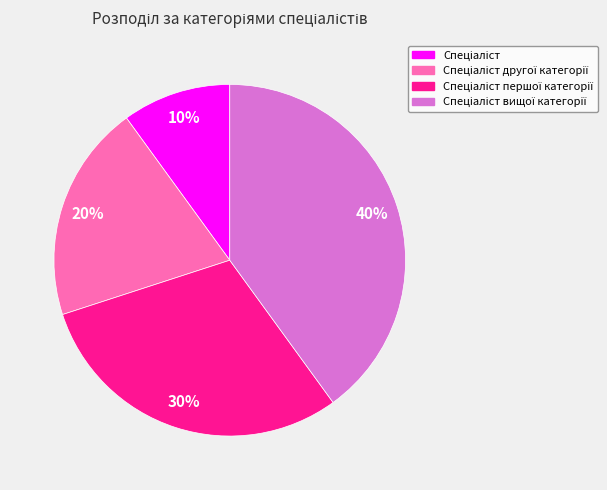

Count the number of slices in the pie.

4